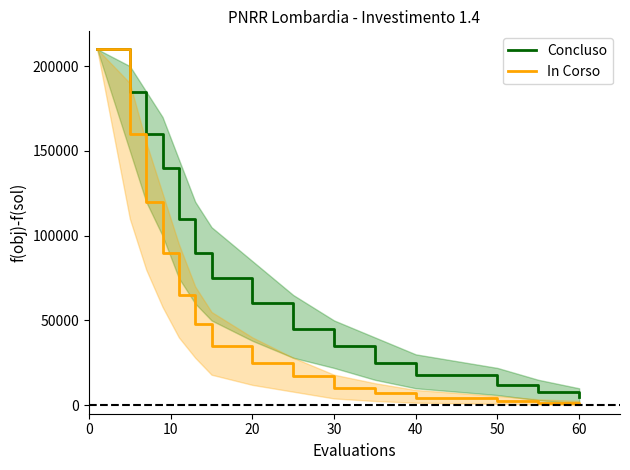

What is the highest value of the Concluso series?

210000